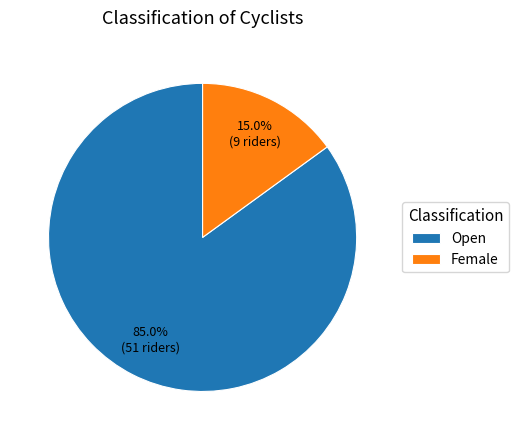

Is there any slice that represents more than half of the pie?

Yes